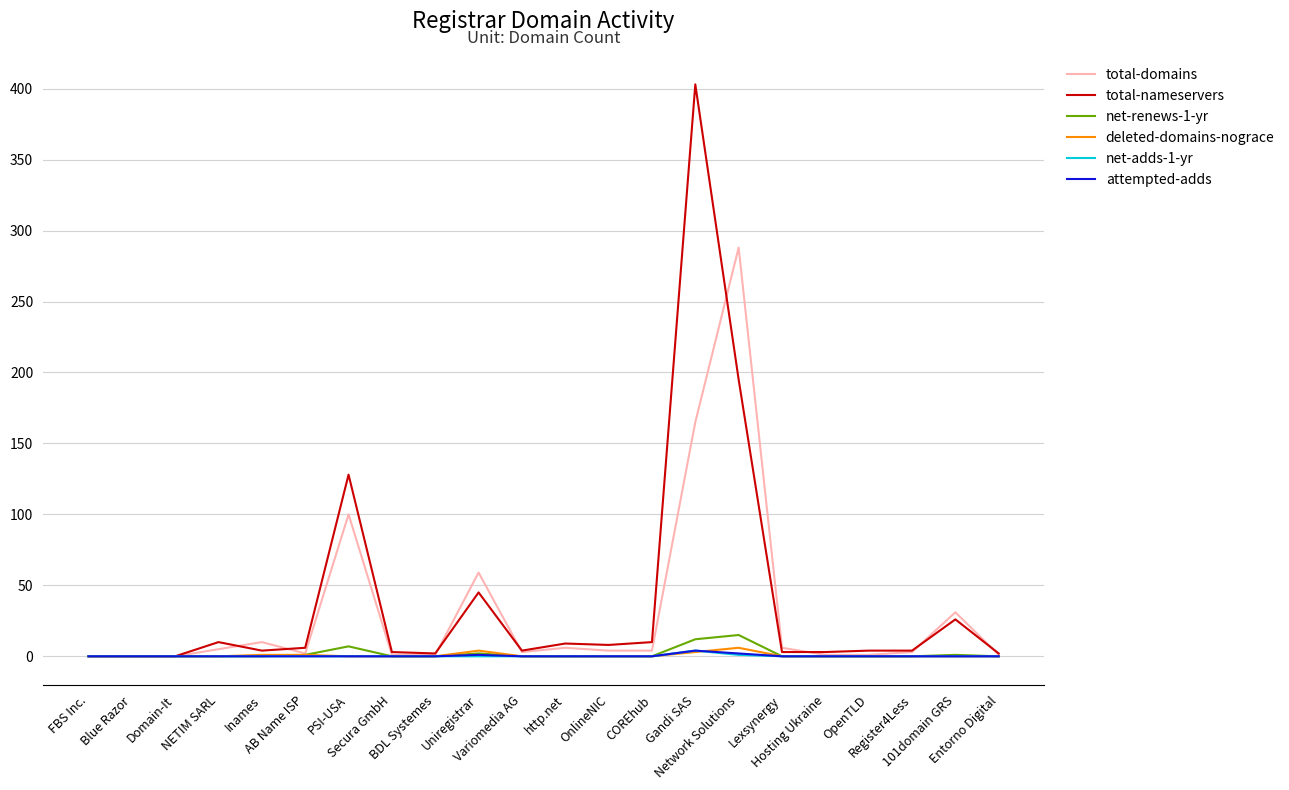

How many series are shown in this chart?

6